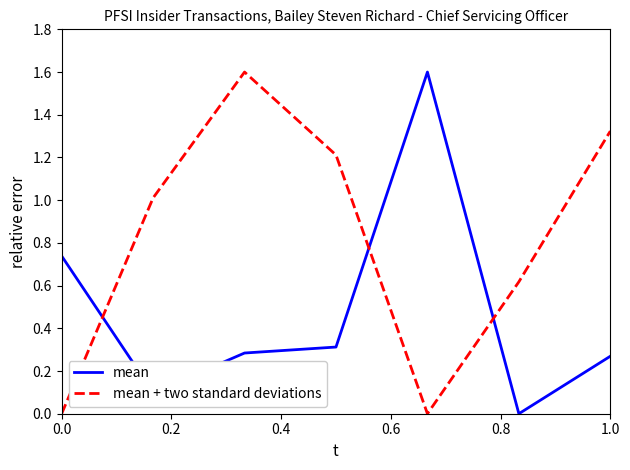

Which series has the largest total across all categories?

mean + two standard deviations